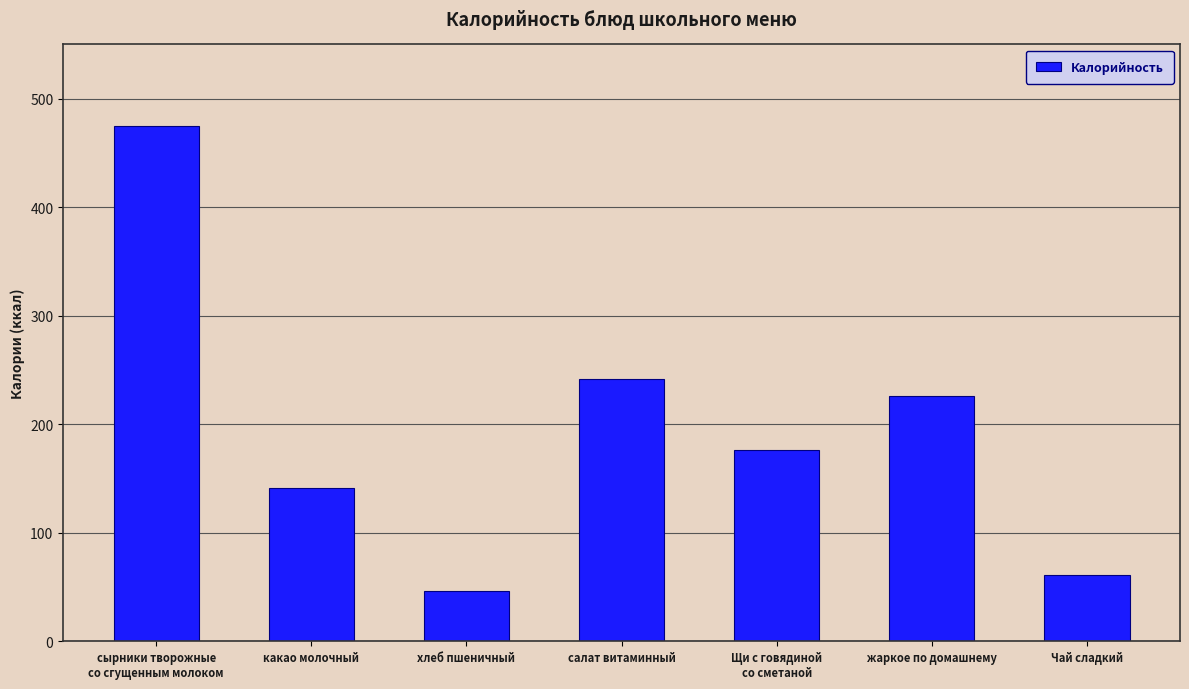

What is the average value?

195